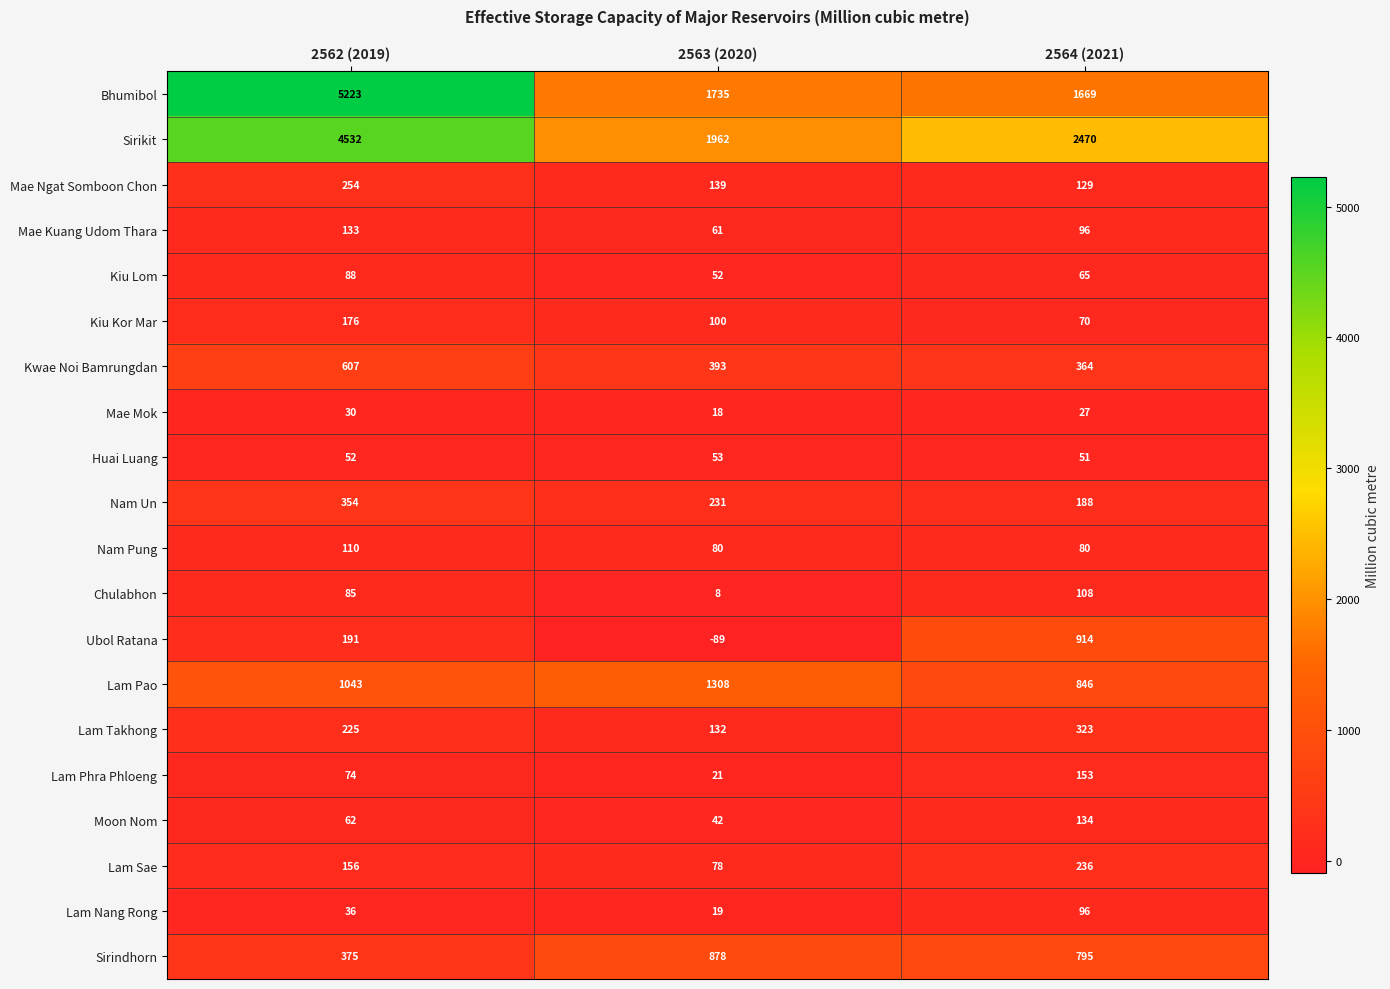

What is the sum of all Nam Un values?

773